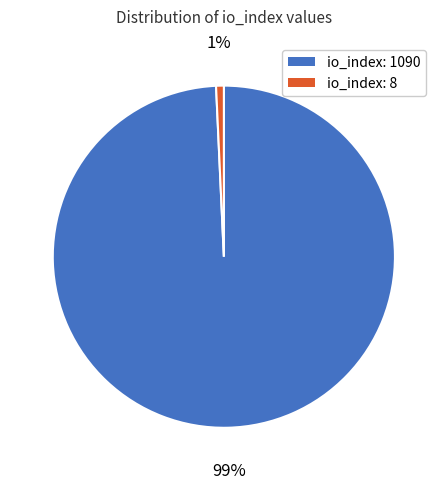

Which slice is the largest?

io_index: 1090